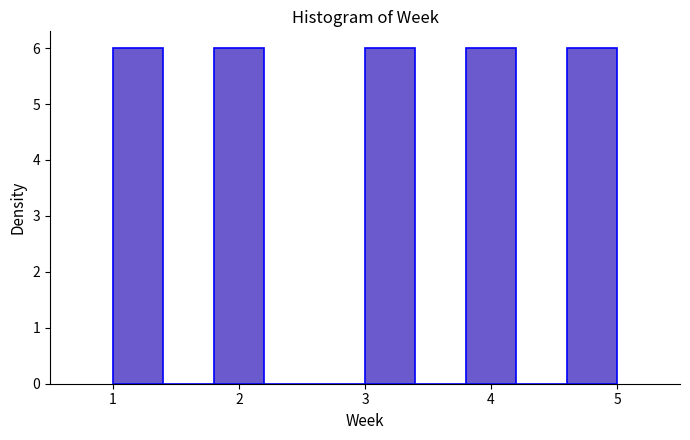

How tall is the bar that spans 1.8 to 2.2 on the x-axis? The values are not printed on the chart, so give them approximately, as read against the axis.

6